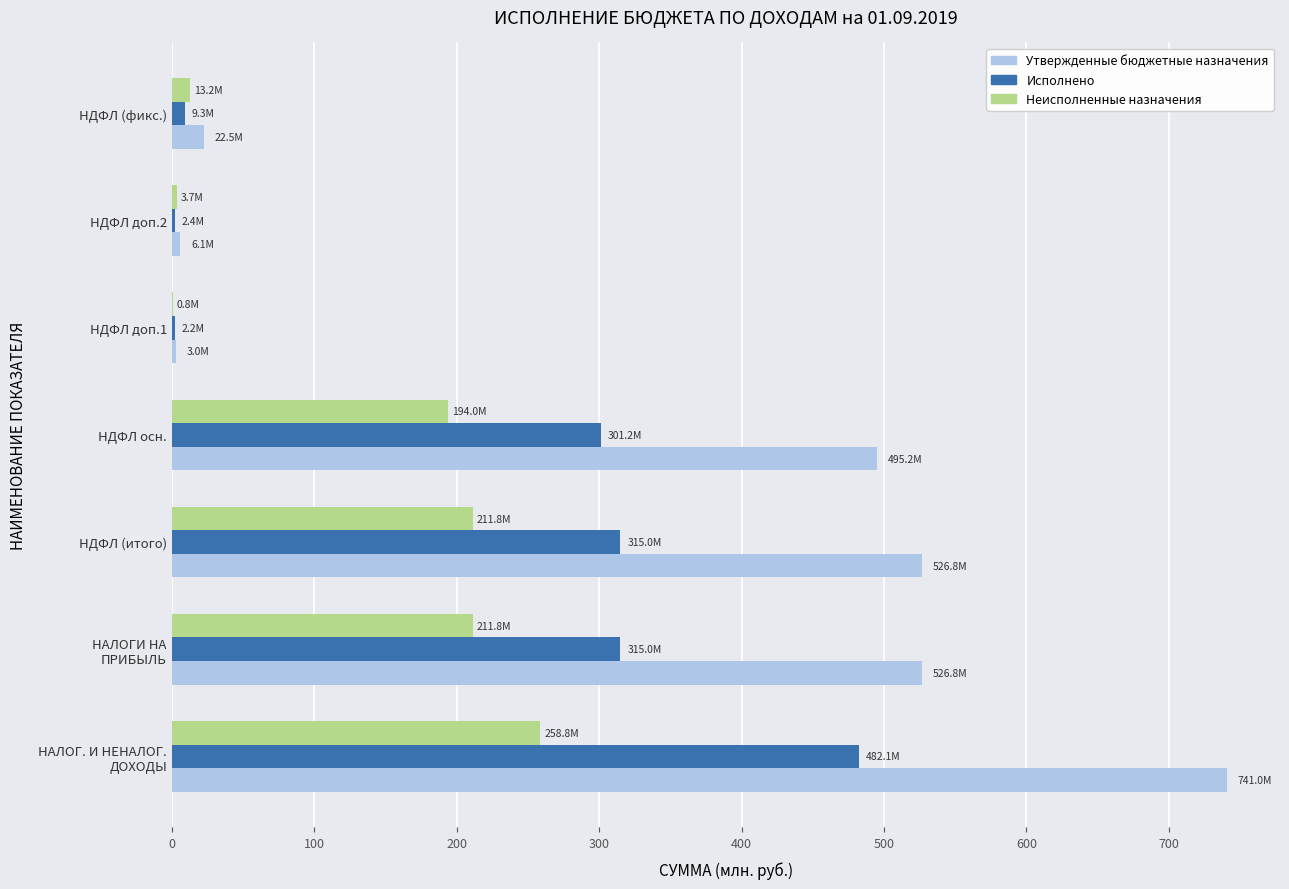

Is it true that Утвержденные бюджетные назначения equals 495.2 at НДФЛ осн.?

True